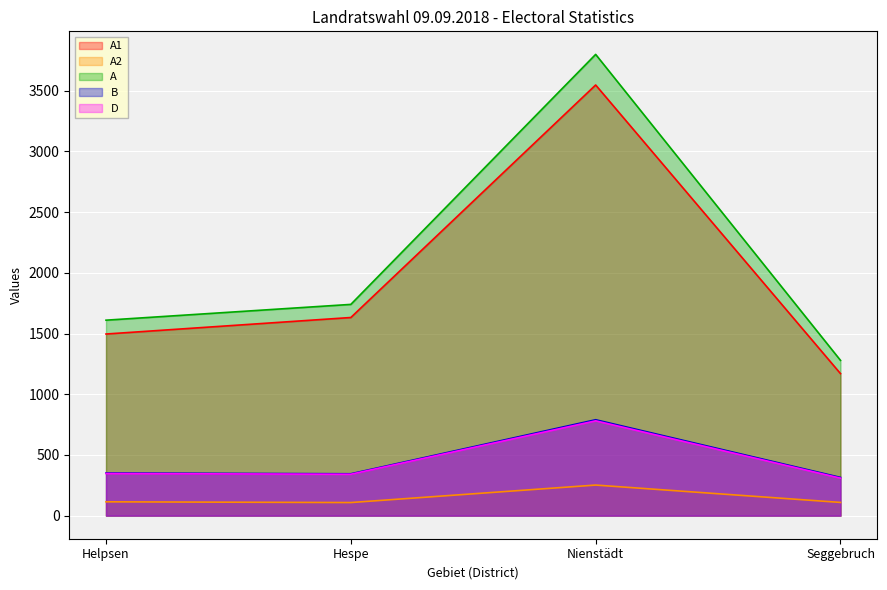

True or false: A has more than 0 interior local peaks.

True